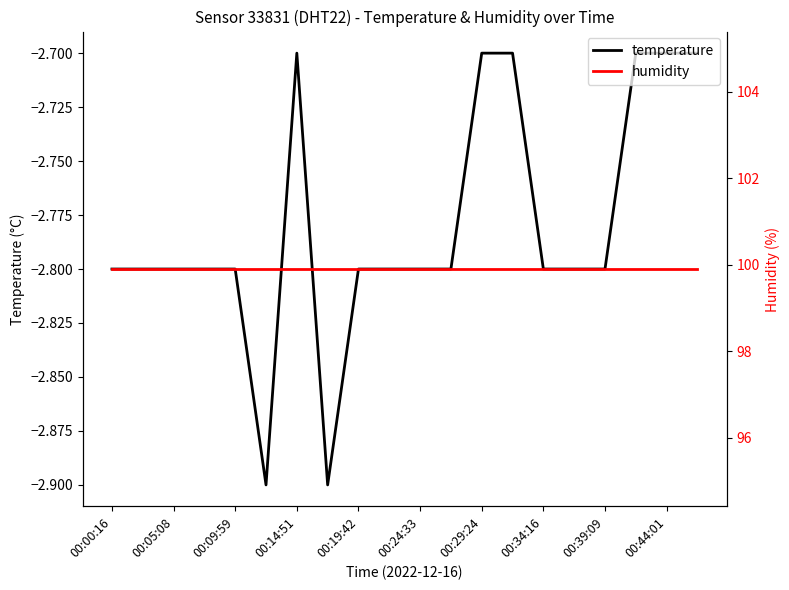

At how many categories does at least one series exceed 60?

20